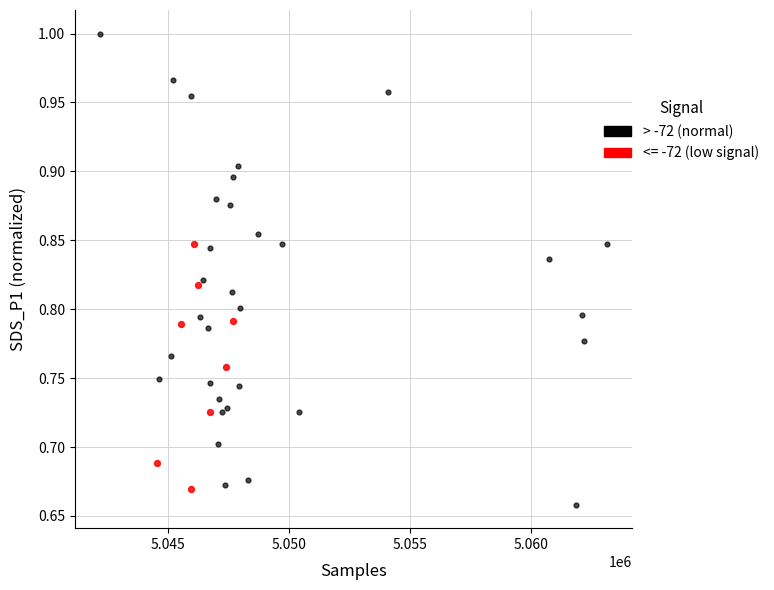

Which series contains the highest Y value?

> -72 (normal)